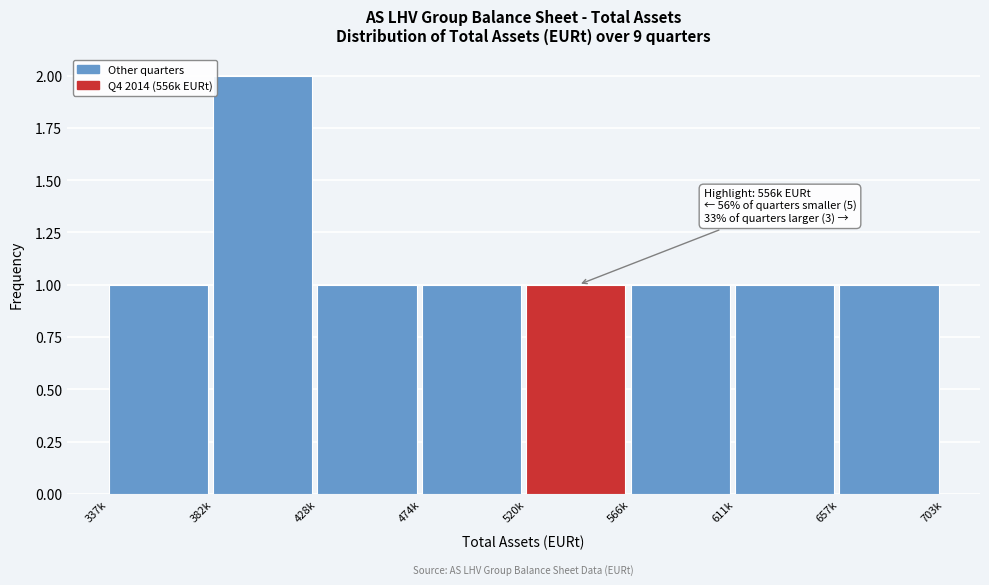

Reading left to right, transcribe all the data shown in this chart.

1	2	1	1	1	1	1	1